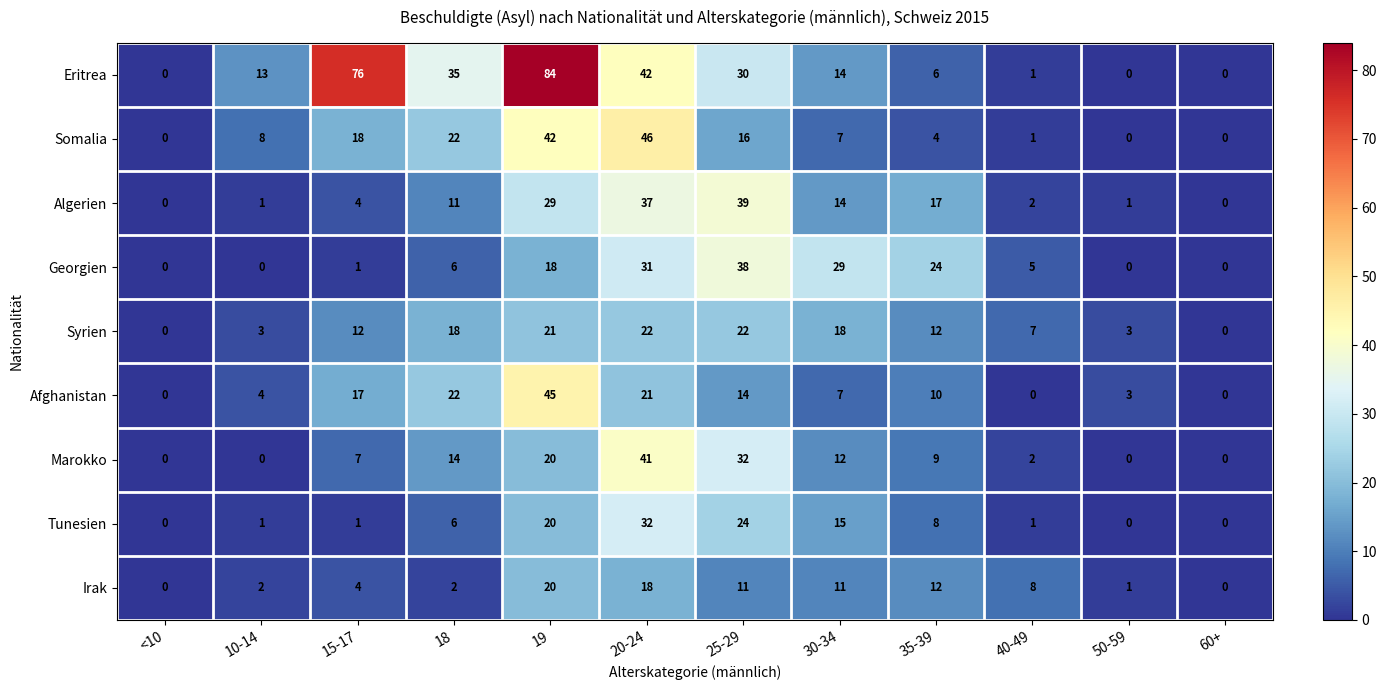

At which category is the sum across all series the highest?

19